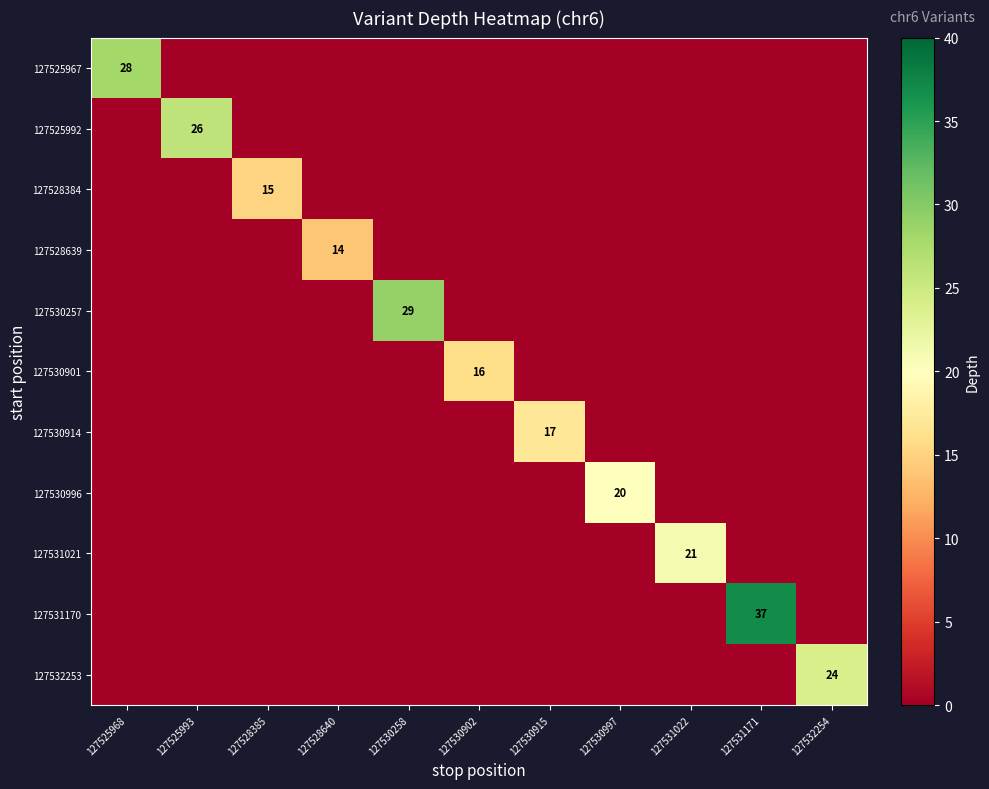

What is the greatest value displayed?

37